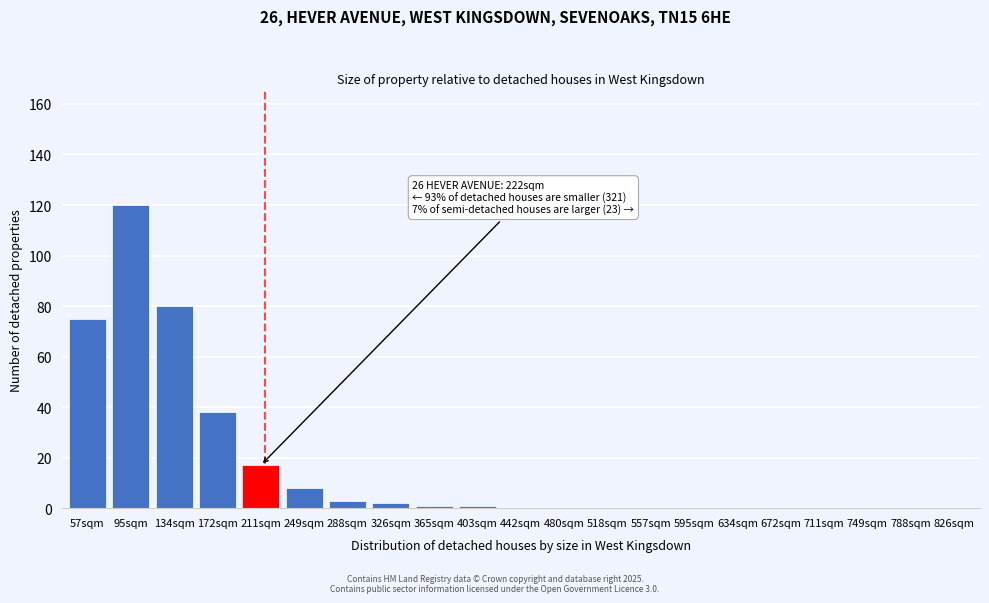

Reading left to right, list all the values displayed in this chart.

57sqm=75	95sqm=120	134sqm=80	172sqm=38	211sqm=17	249sqm=8	288sqm=3	326sqm=2	365sqm=1	403sqm=1	442sqm=0	480sqm=0	518sqm=0	557sqm=0	595sqm=0	634sqm=0	672sqm=0	711sqm=0	749sqm=0	788sqm=0	826sqm=0